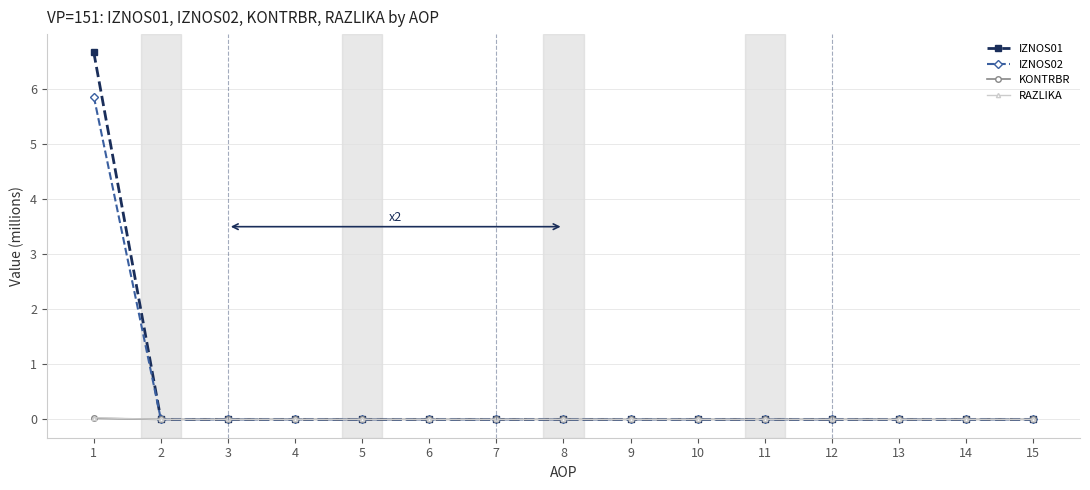

Which series has the widest spread of values?

IZNOS01